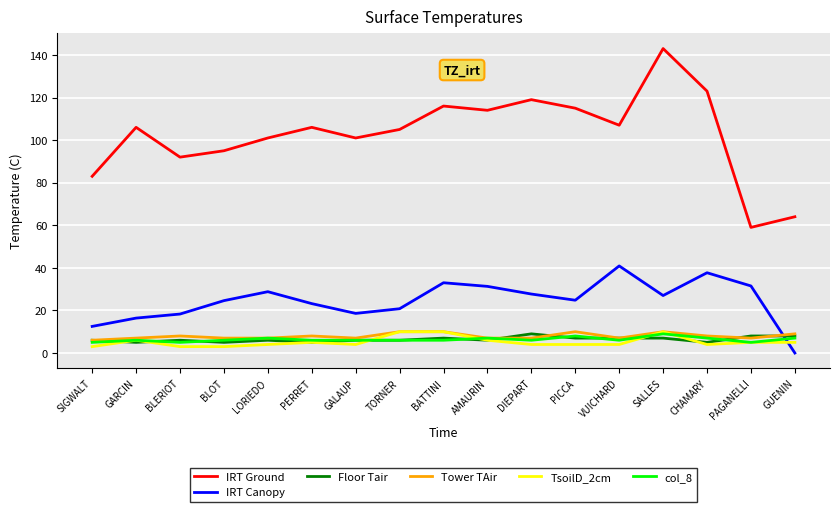

Is it true that IRT Canopy equals 27.0 at SALLES?

True